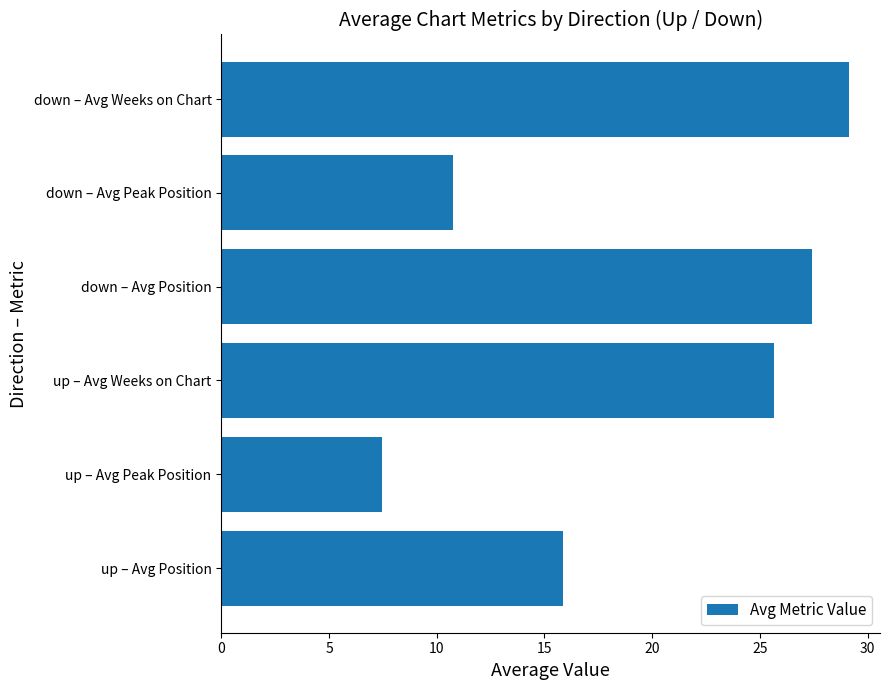

Rank the categories by value from highest to lowest.

down – Avg Weeks on Chart, down – Avg Position, up – Avg Weeks on Chart, up – Avg Position, down – Avg Peak Position, up – Avg Peak Position